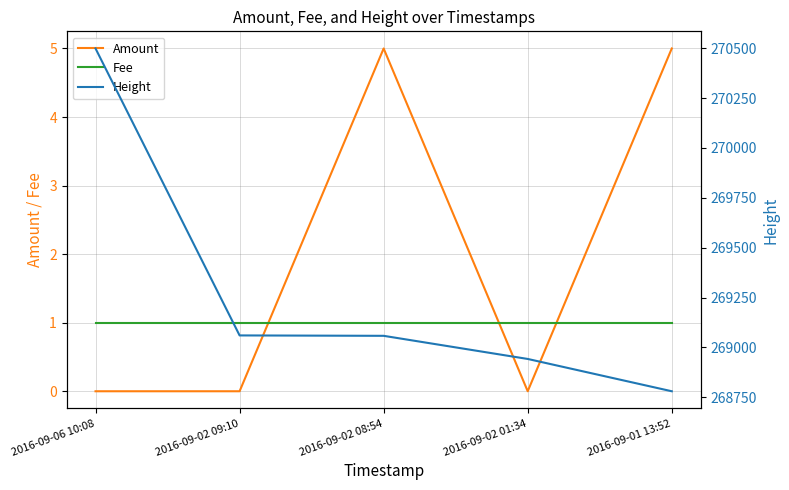

Where is the first local minimum for Amount?

2016-09-02 01:34